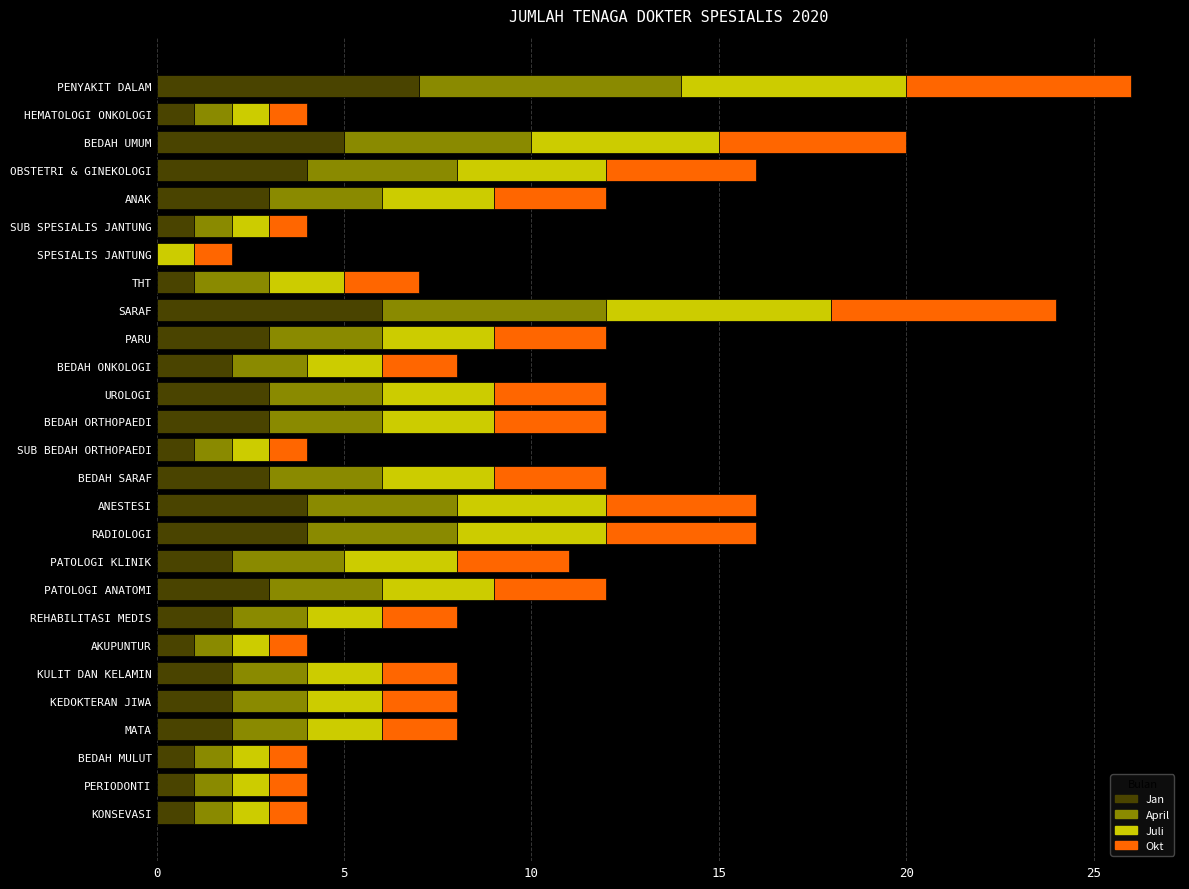

What is the sum of all Jan values?

68